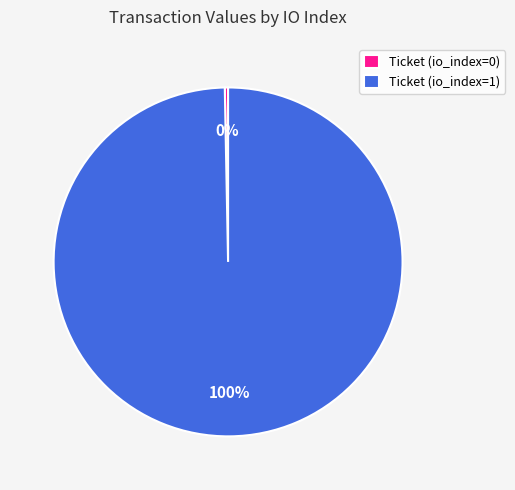

Is Ticket (io_index=1) the majority of the pie?

Yes